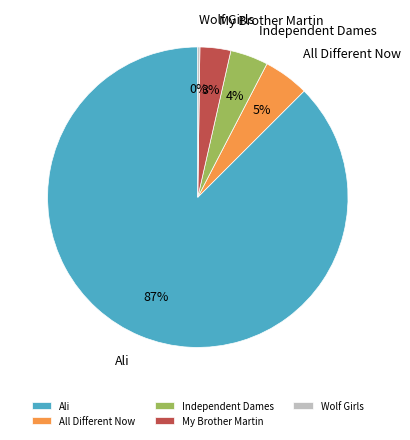

Between My Brother Martin and Ali, which is larger?

Ali